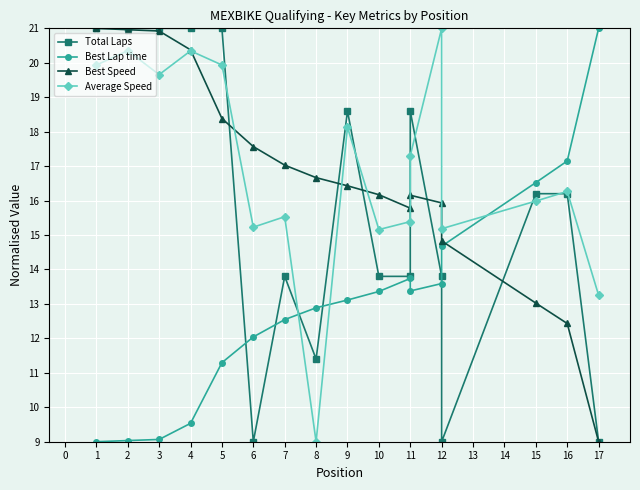

The value of Average Speed at 11 is 26.6. True or false?

False